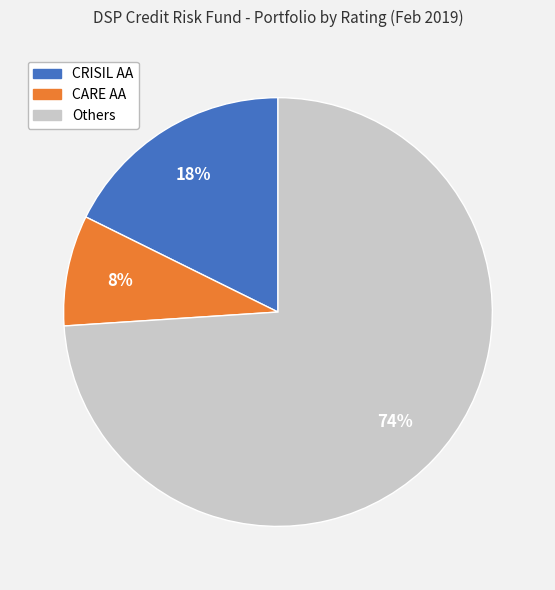

Does any single category account for the majority?

Yes